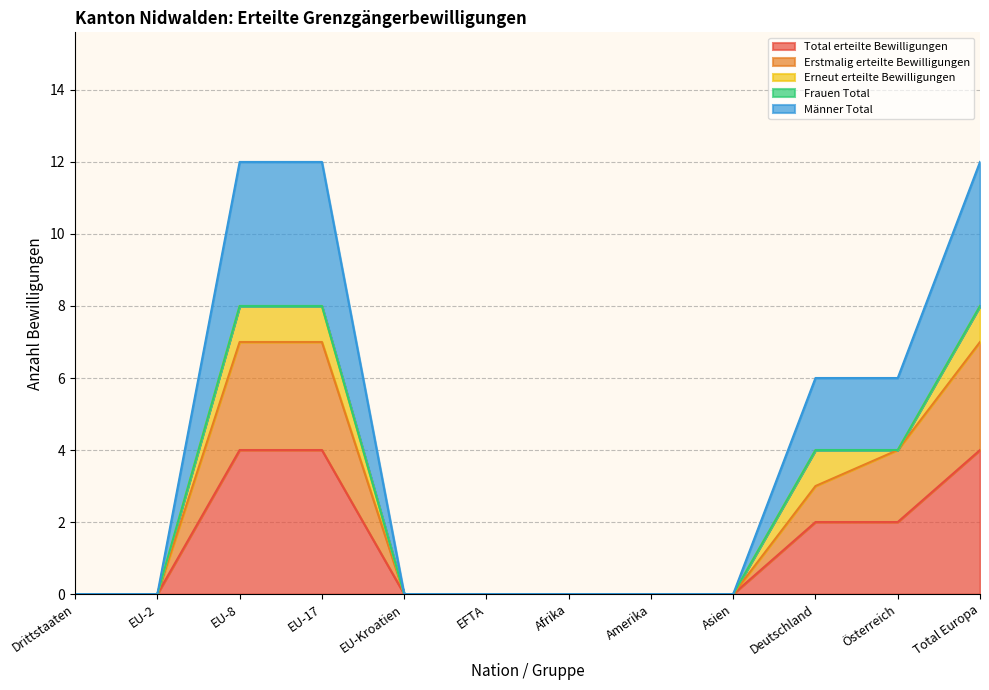

Which series has the largest total across all categories?

Männer Total